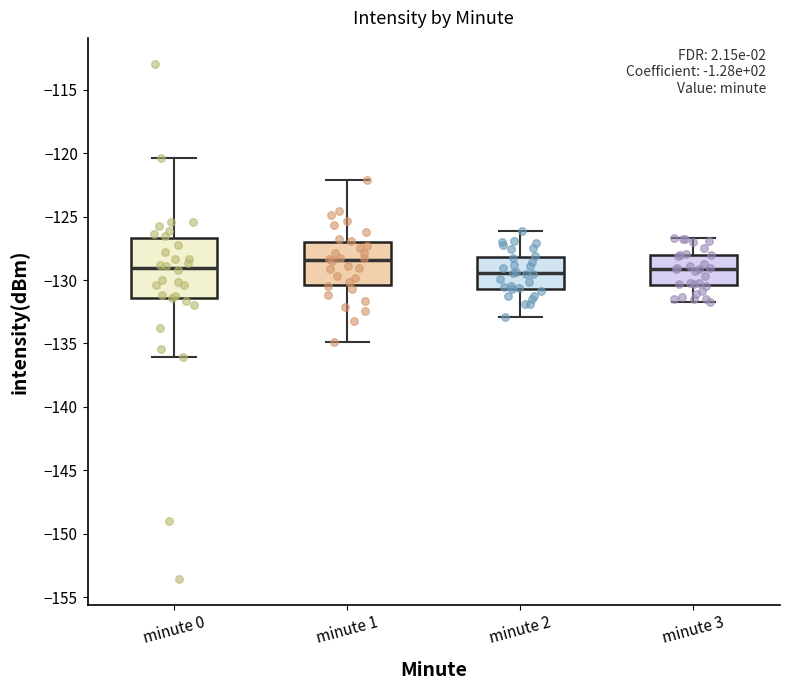

Reading left to right, read every box against the y-axis: the position of its median line, the range the box covers, and the ends of its whiskers. The values are not printed on the chart, so give them approximately, as read against the axis.

minute 0: median -129.0, box -131.5 to -126.5, whiskers -136.0 to -120.5
minute 1: median -128.5, box -130.5 to -127.0, whiskers -135.0 to -122.0
minute 2: median -129.5, box -130.5 to -128.0, whiskers -133.0 to -126.0
minute 3: median -129.0, box -130.5 to -128.0, whiskers -131.5 to -126.5